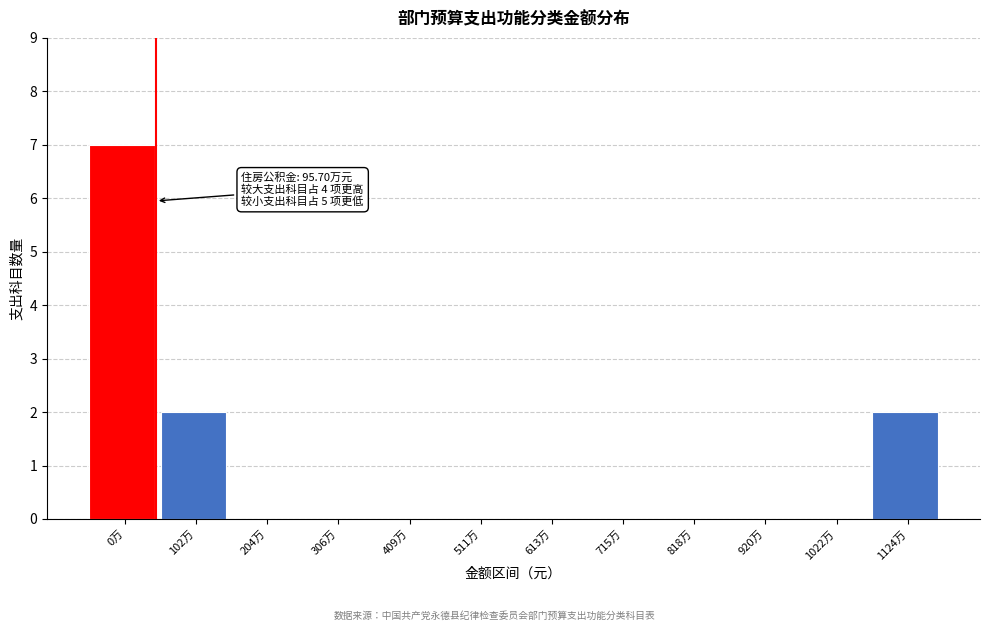

Reading left to right, transcribe all the data shown in this chart.

0万=7	102万=2	204万=0	306万=0	409万=0	511万=0	613万=0	715万=0	818万=0	920万=0	1022万=0	1124万=2